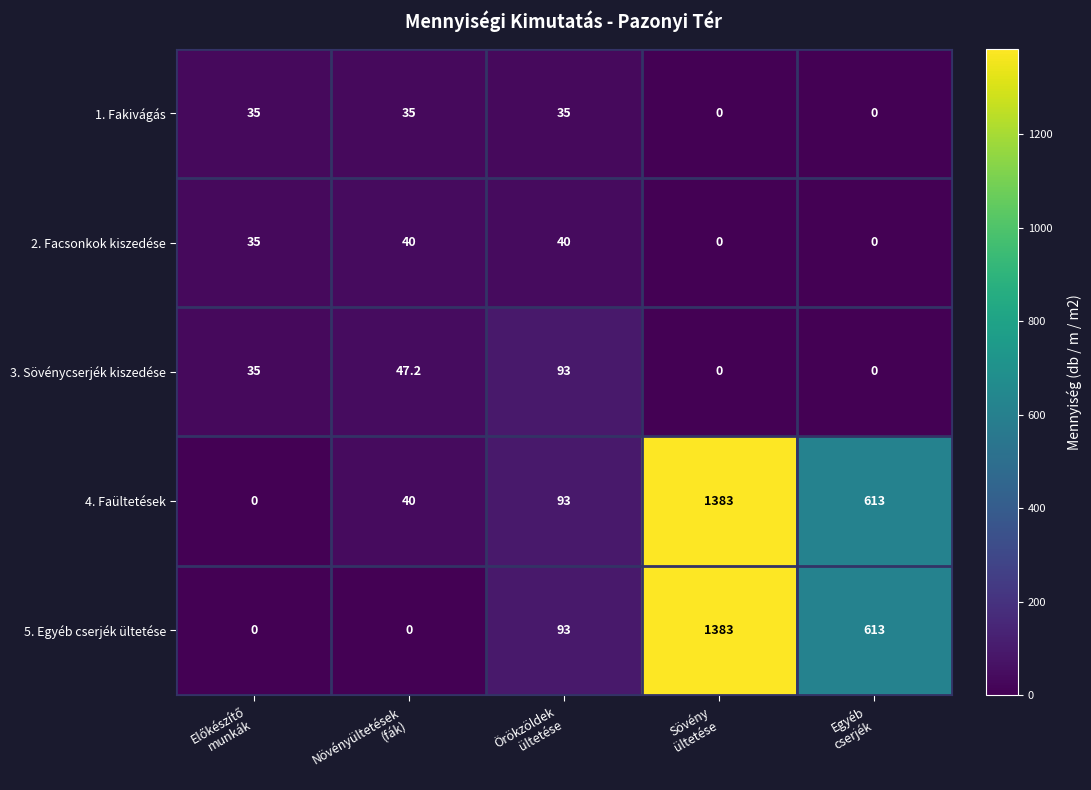

Reading right to left, what are all the values shown in this chart?

1. Fakivágás: 0.0	0.0	35.0	35.0	35.0
2. Facsonkok kiszedése: 0.0	0.0	40.0	40.0	35.0
3. Sövénycserjék kiszedése: 0.0	0.0	93.0	47.2	35.0
4. Faültetések: 613.0	1383.0	93.0	40.0	0.0
5. Egyéb cserjék ültetése: 613.0	1383.0	93.0	0.0	0.0